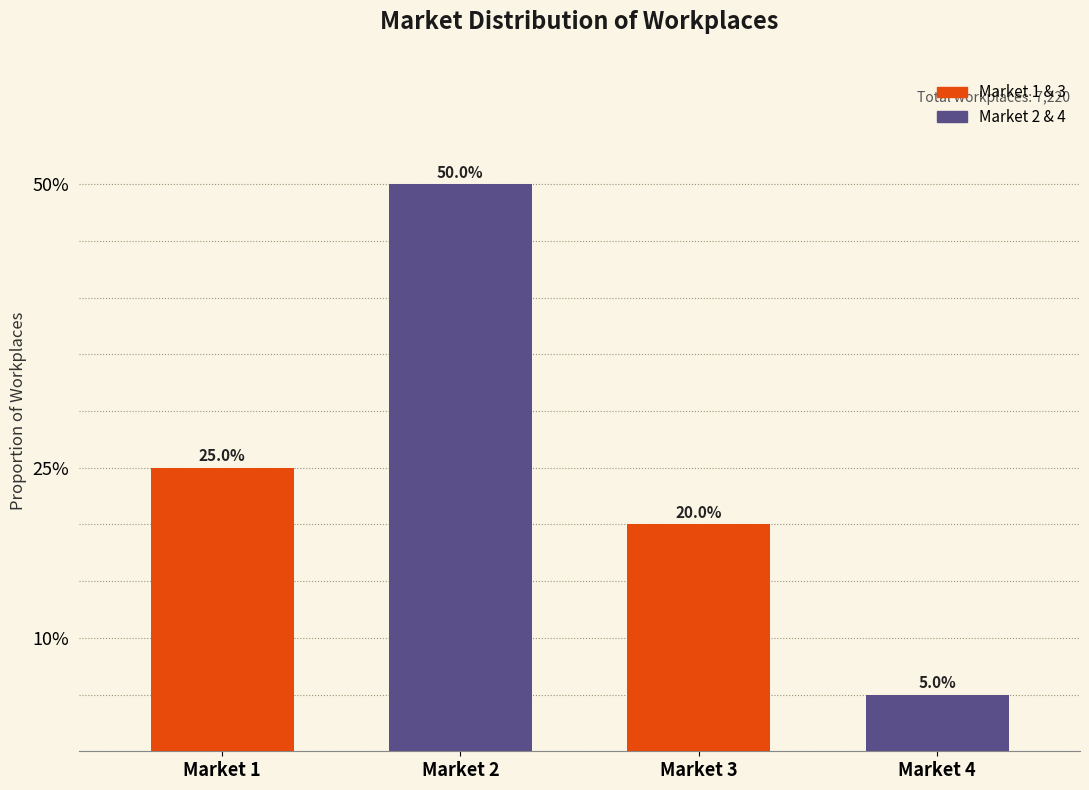

Reading right to left, extract all data points from this chart.

Market 4=5	Market 3=20	Market 2=50	Market 1=25